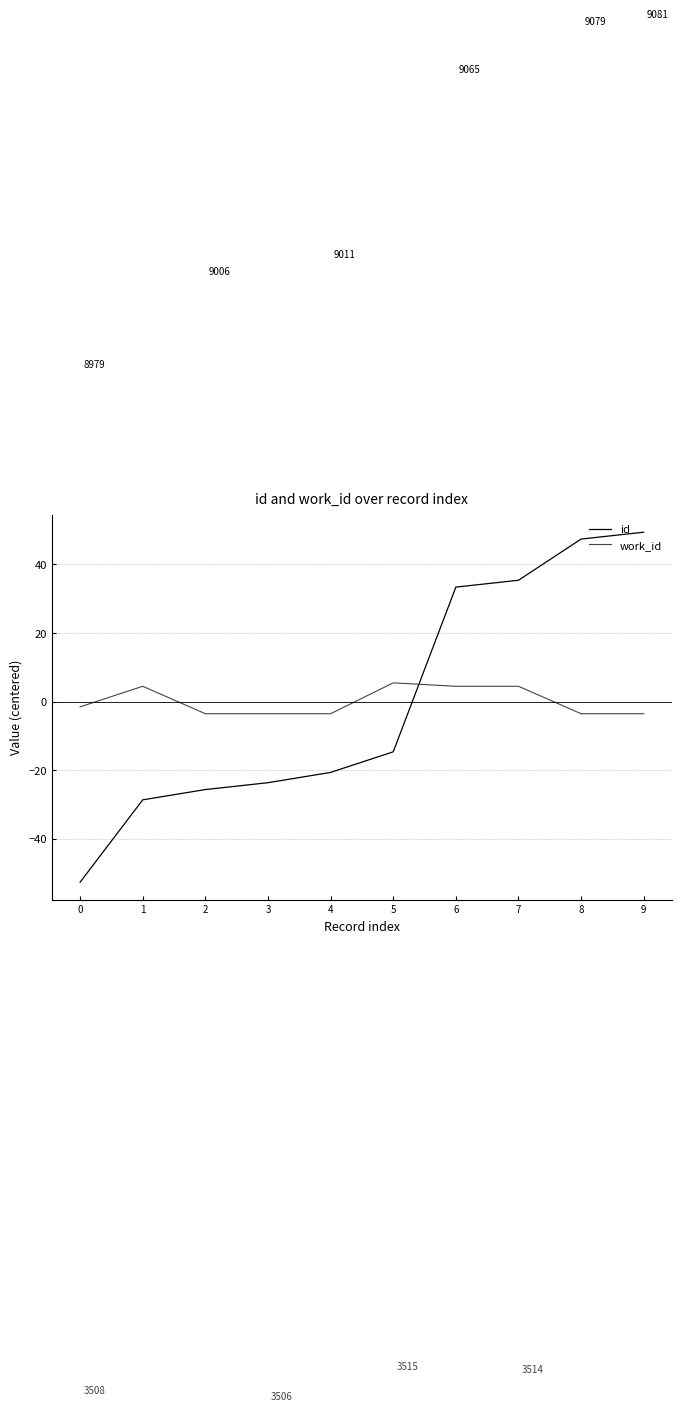

Rank the categories by id value from highest to lowest.

9, 8, 7, 6, 5, 4, 3, 2, 1, 0